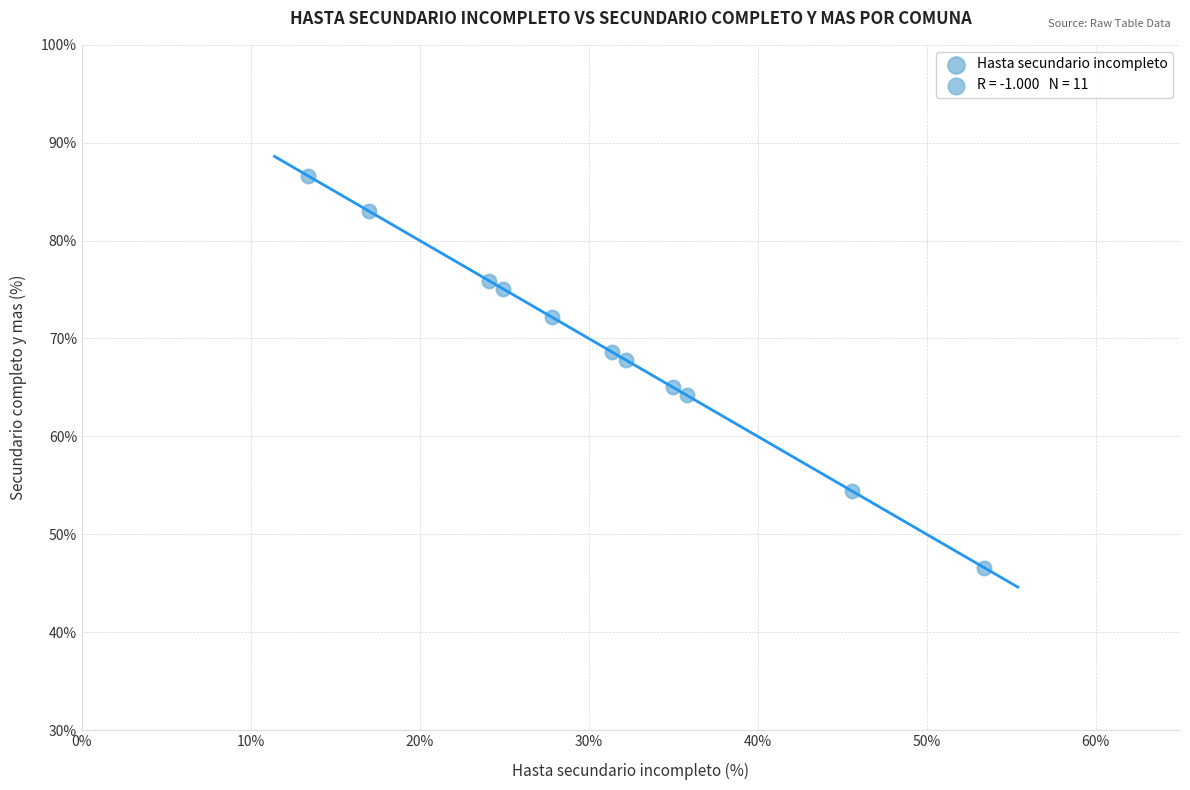

What Y value in the scatter plot is closest to 66?

65.0